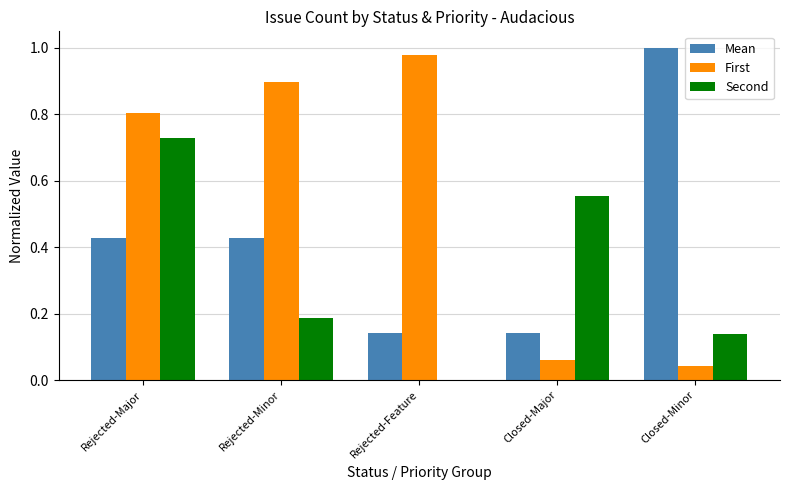

The First series shows 0.0 at Closed-Major. True or false?

False